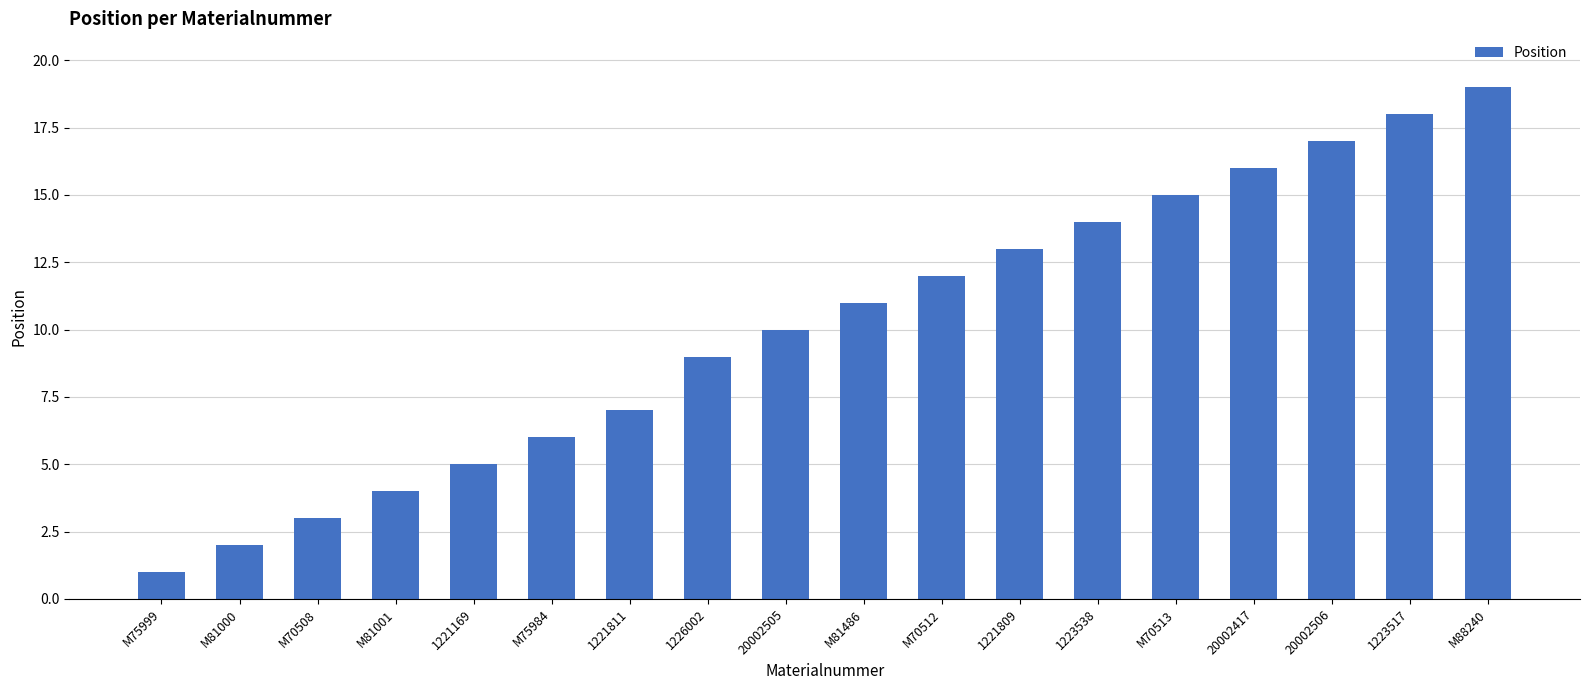

Is it true that the value at M70513 is 8?

False